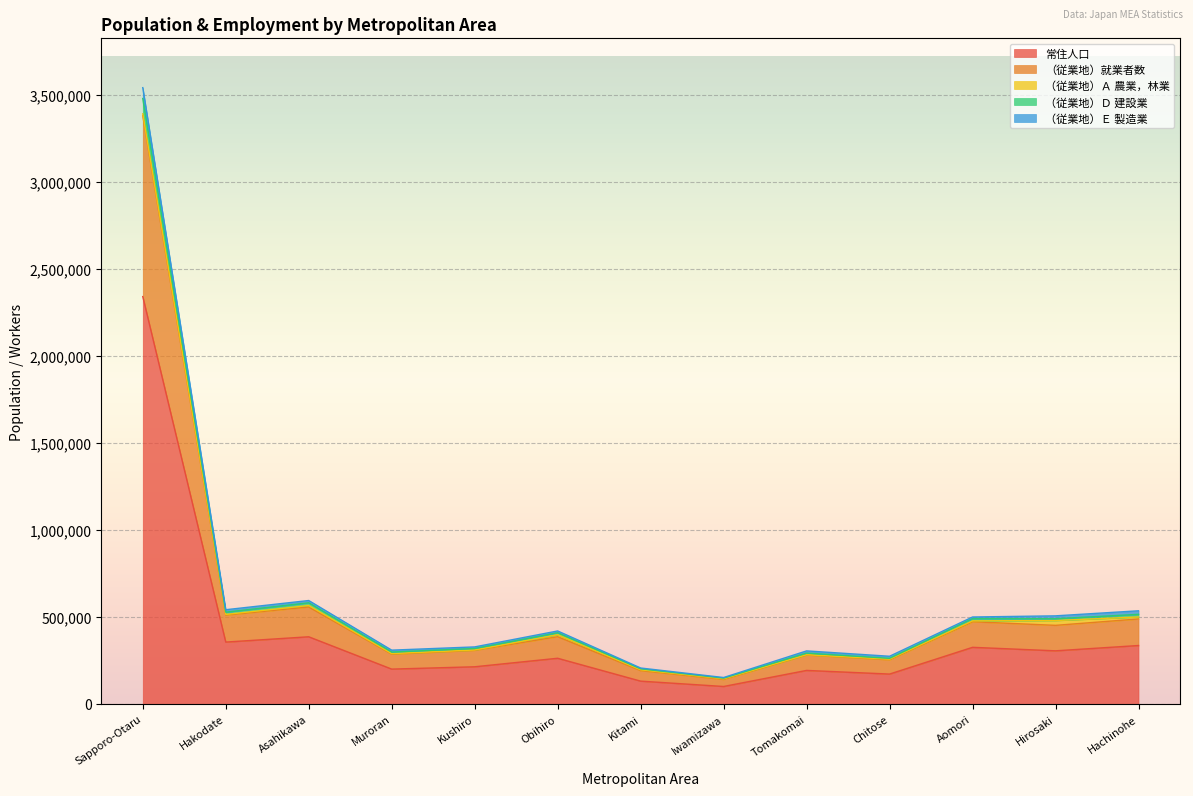

At which category is the sum across all series the highest?

Sapporo-Otaru